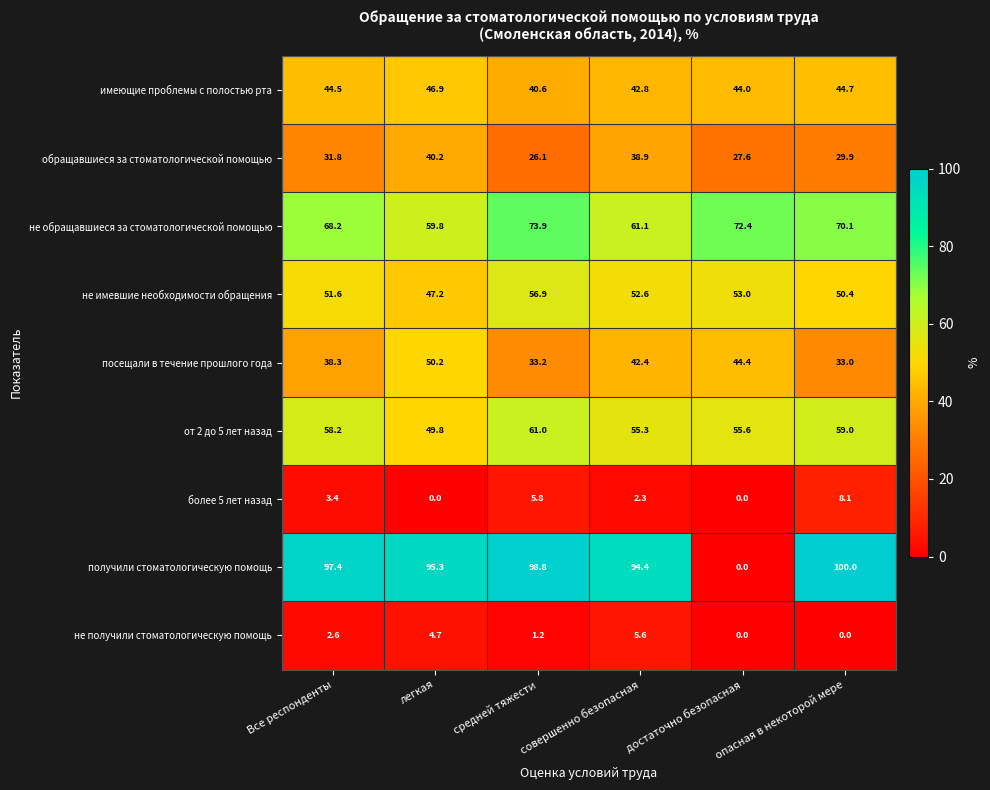

Is the value of обращавшиеся за стоматологической помощью at совершенно безопасная greater than the value of имеющие проблемы с полостью рта at достаточно безопасная?

No